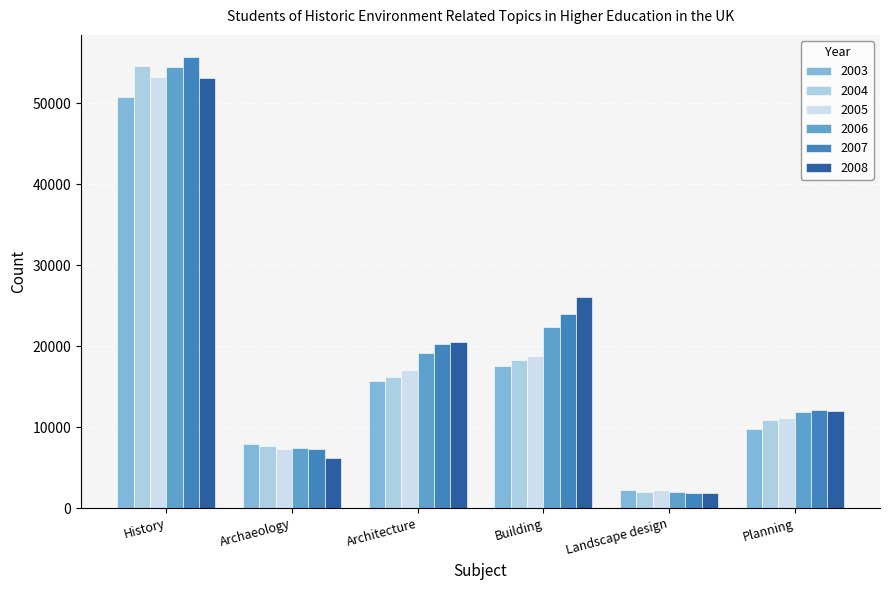

What is the label of the 4th bar from the right?

Architecture